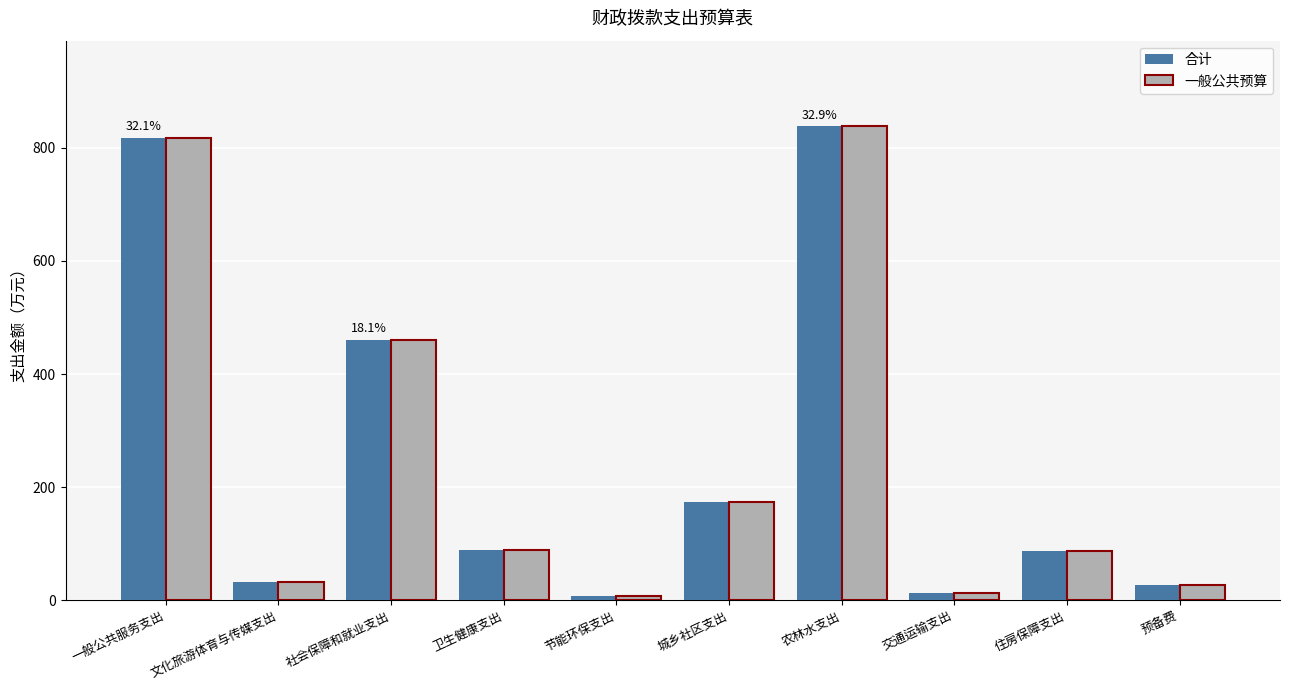

At which category is the sum across all series the highest?

农林水支出